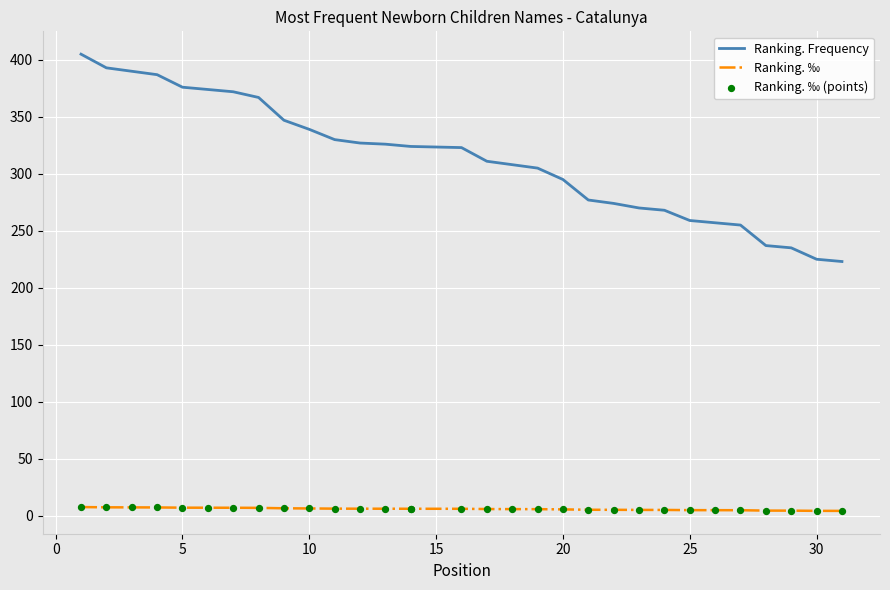

What are all the series names shown in the legend?

Ranking. Frequency, Ranking. ‰, Ranking. ‰ (points)